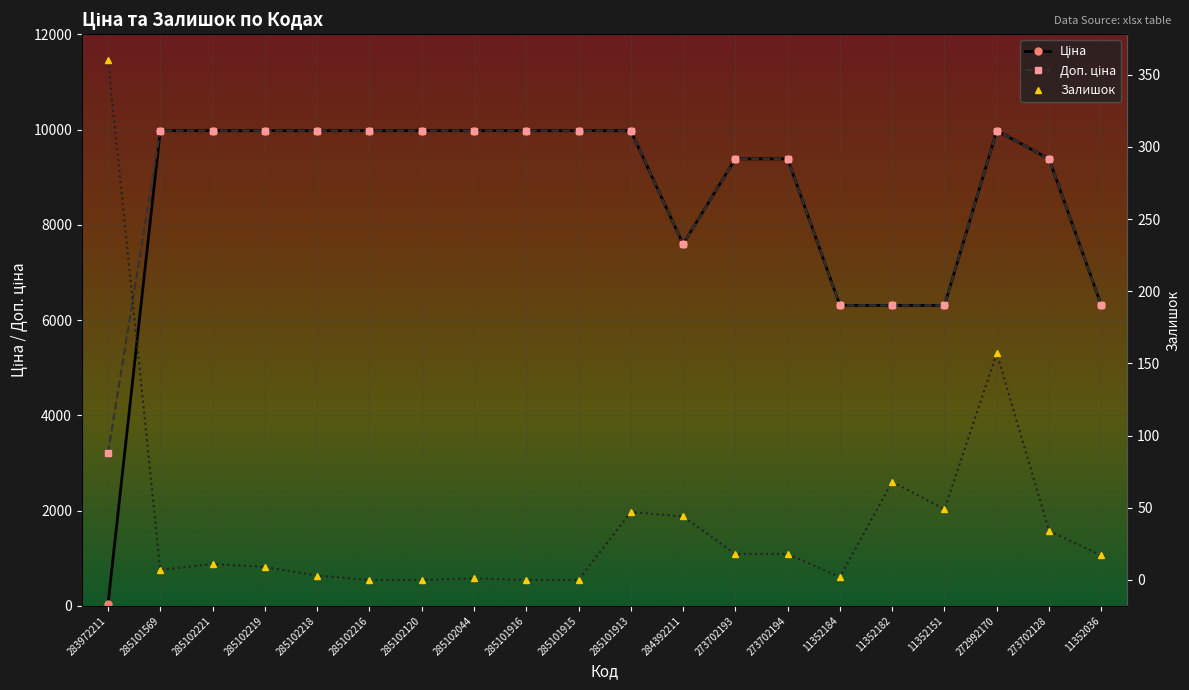

Where is the first local maximum for Залишок?

285102221